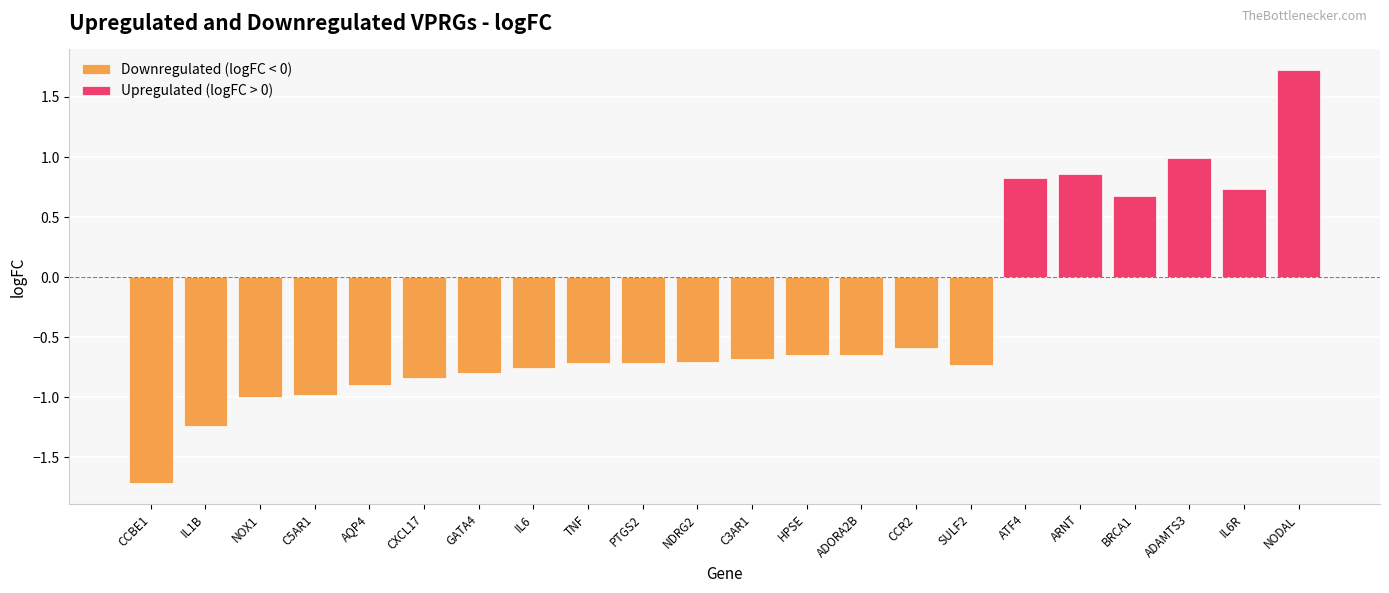

What position from the left is NODAL?

22